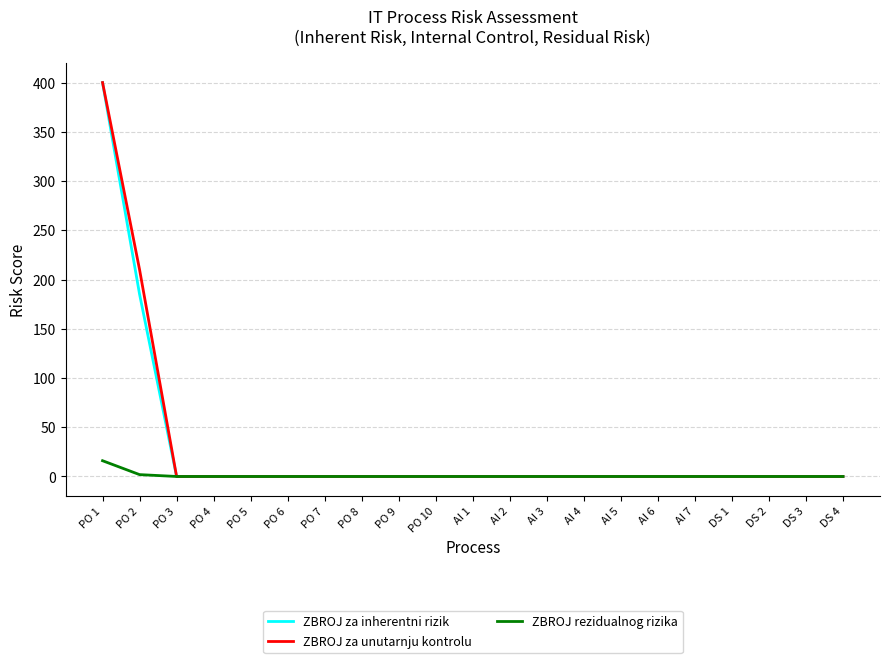

At which label does ZBROJ za inherentni rizik reach its peak?

PO 1